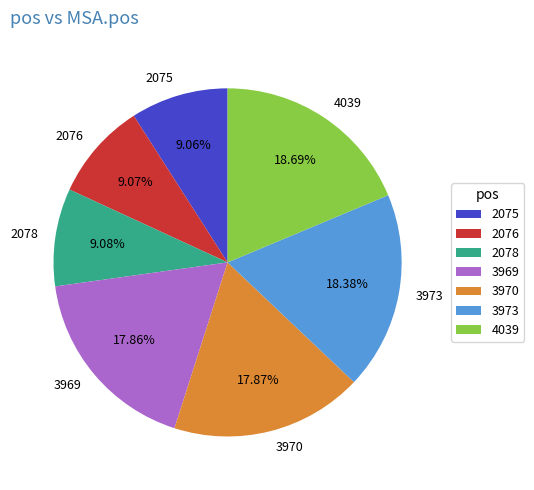

What is the ratio of the value at 3969 to the value at 2076?

2.0